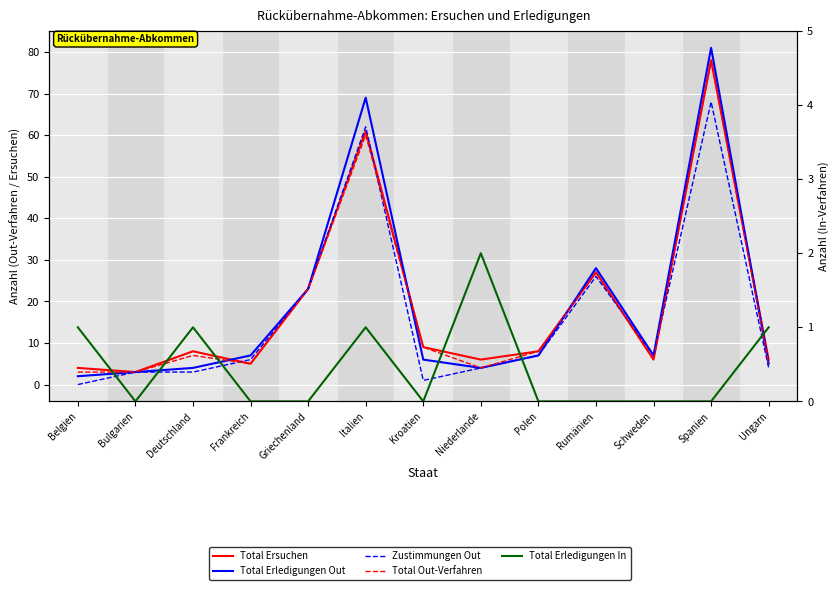

Between Italien and Spanien, which series saw the biggest shift?

Total Out-Verfahren